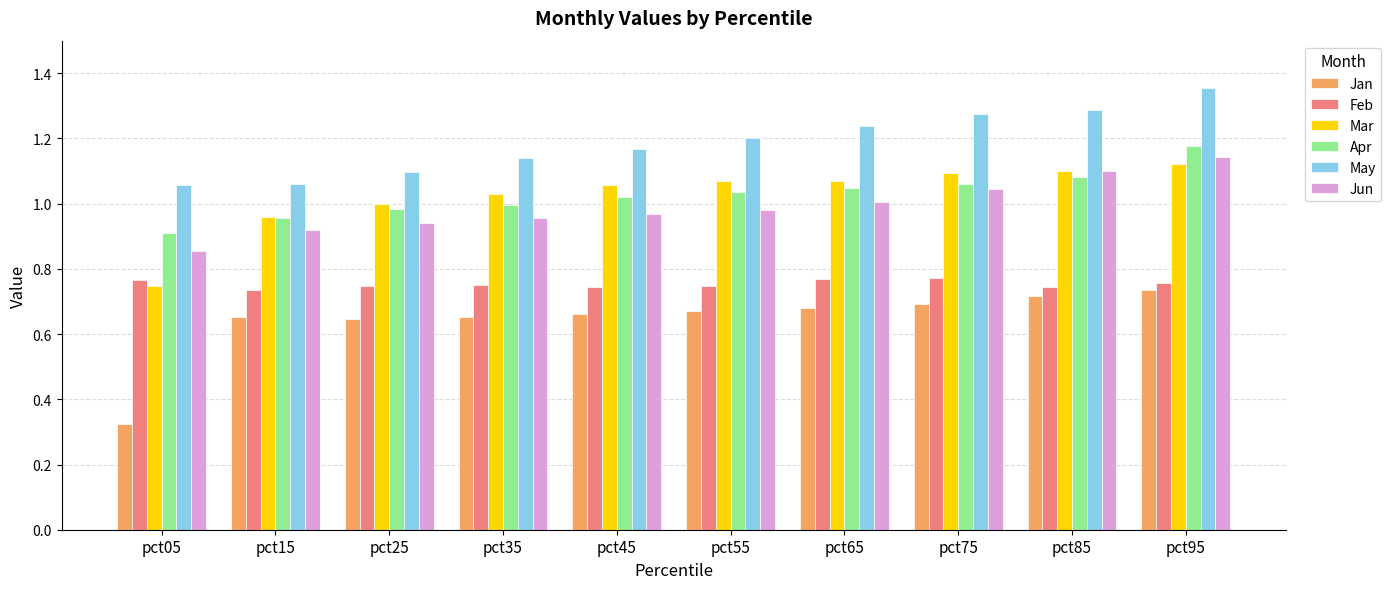

Count the number of data series in this chart.

6